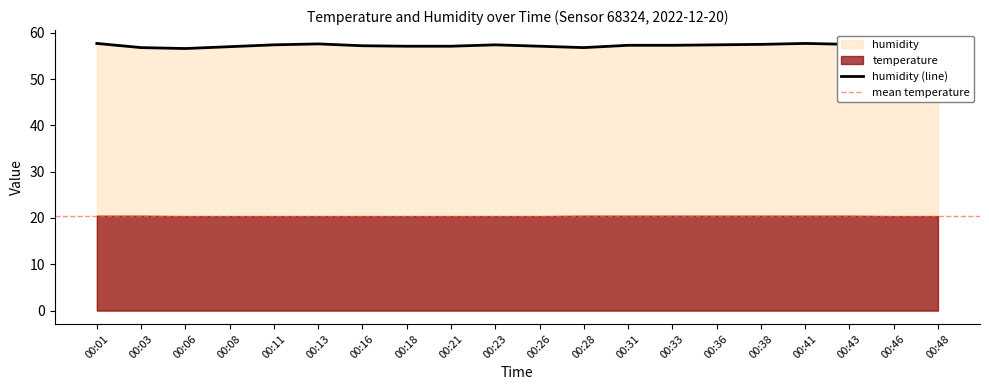

Approximately how many times larger is the value at 00:33 compared to 00:11?

1.0